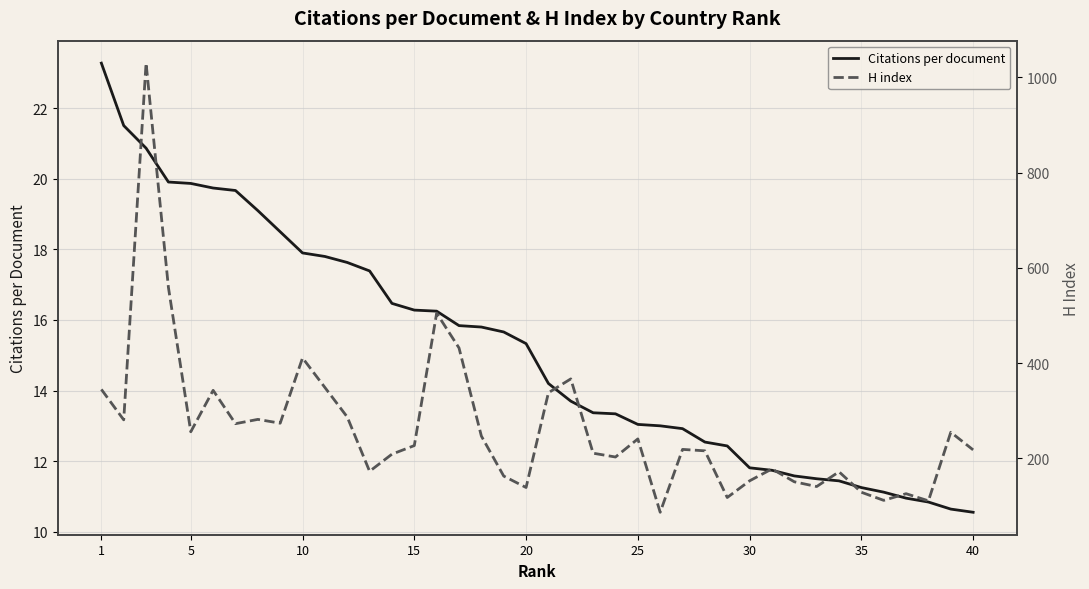

What is the lowest value of the Citations per document series?

10.6